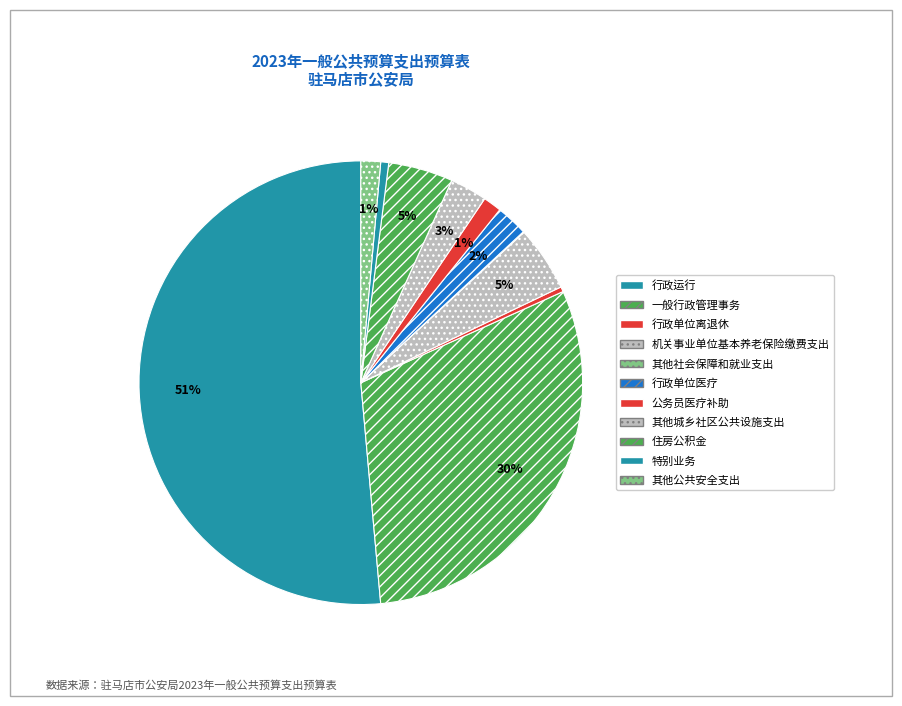

Is the sum of 其他公共安全支出 and 公务员医疗补助 greater than half?

No